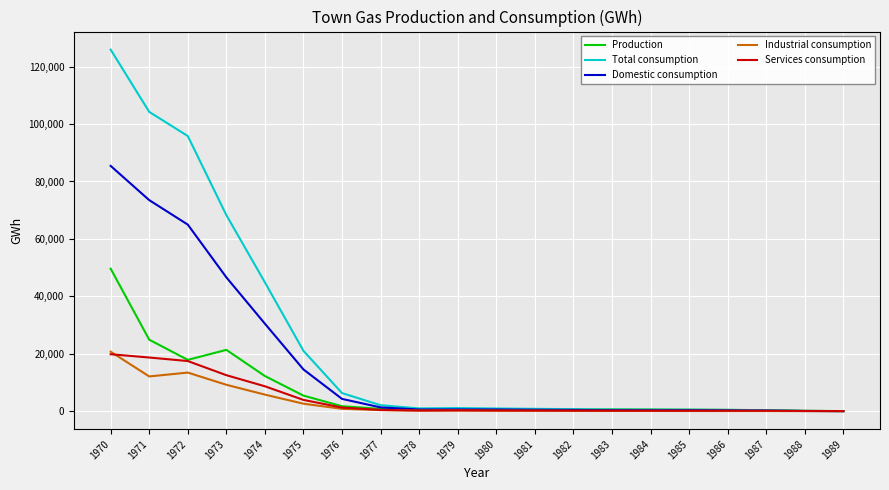

Which series has the largest total across all categories?

Total consumption